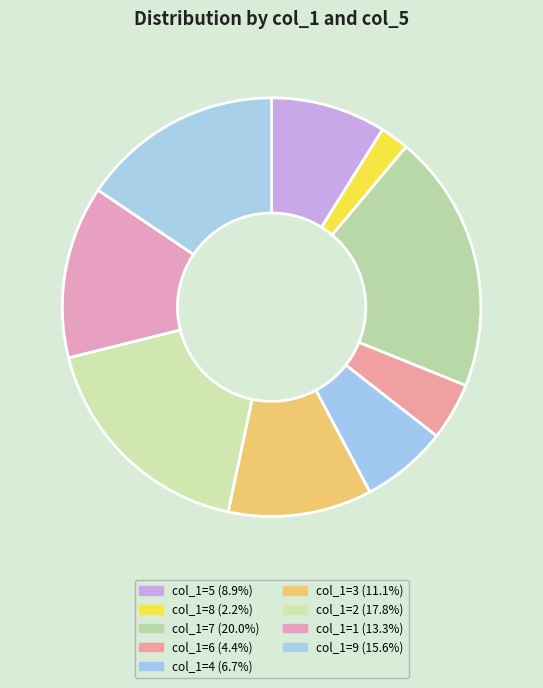

How many segments does this pie chart have?

9